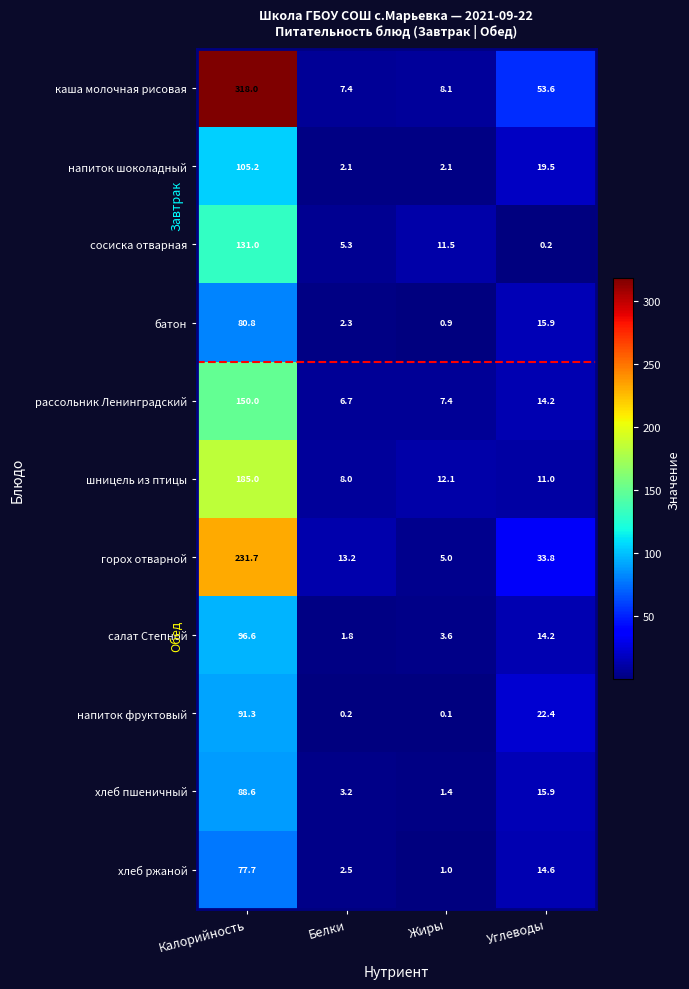

What is the average value of the каша молочная рисовая series?

96.8